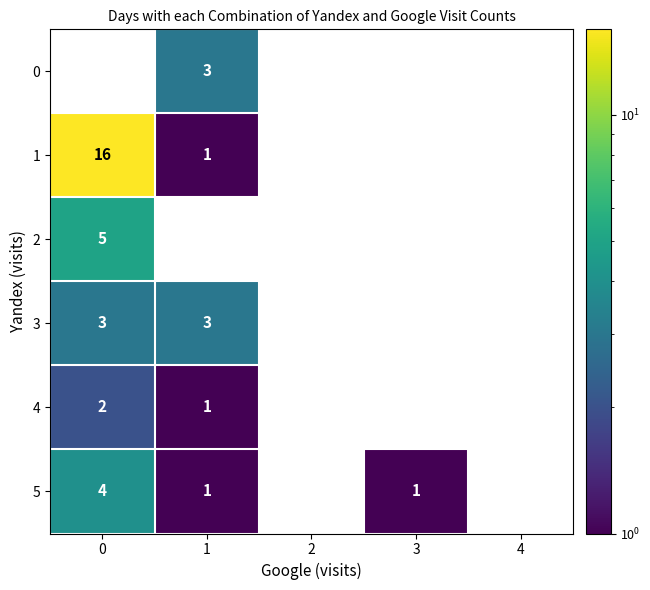

The value of 3 at 0 is 3. True or false?

True